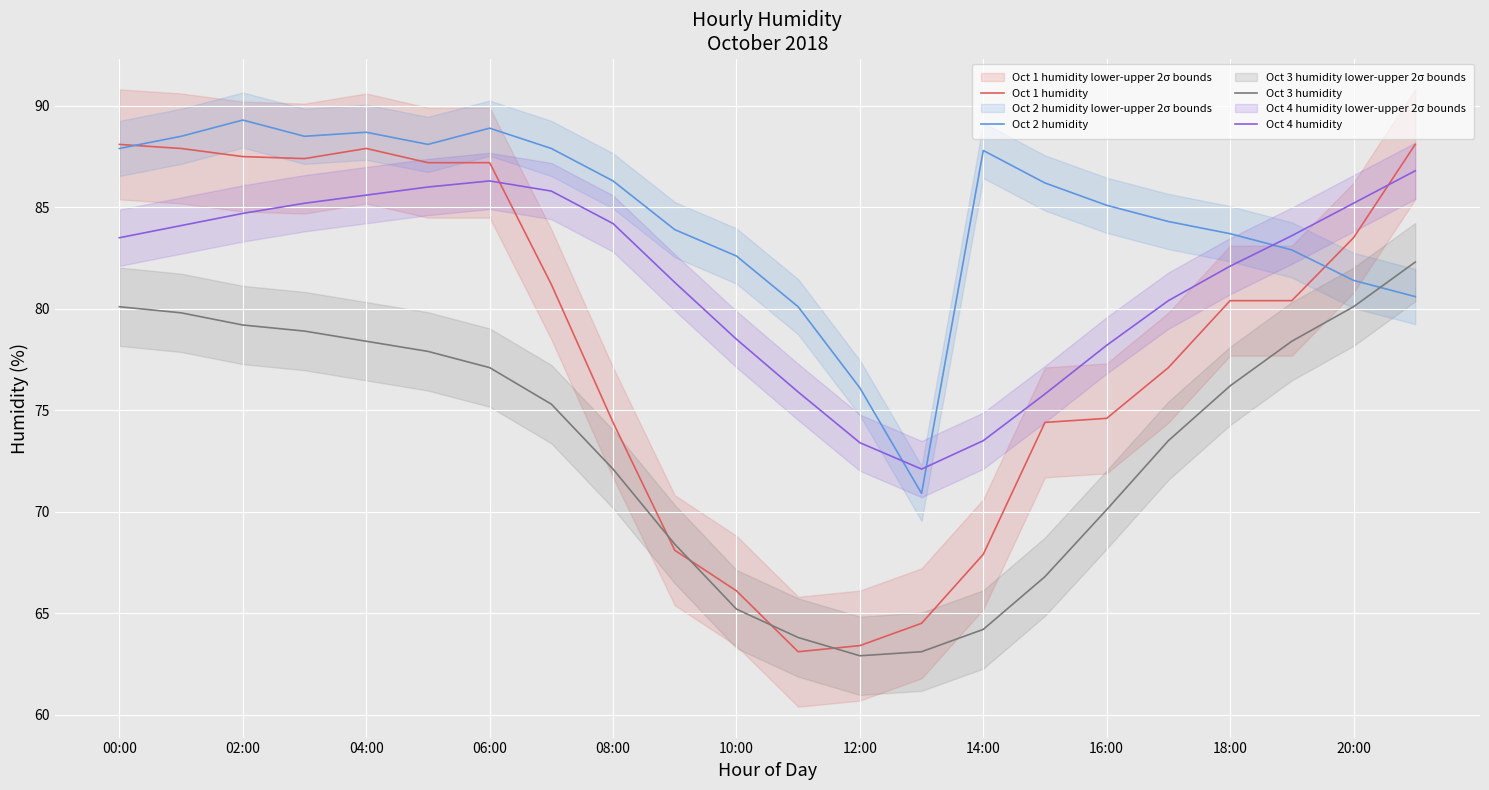

The Oct 4 humidity series shows 128.2 at 04:00. True or false?

False